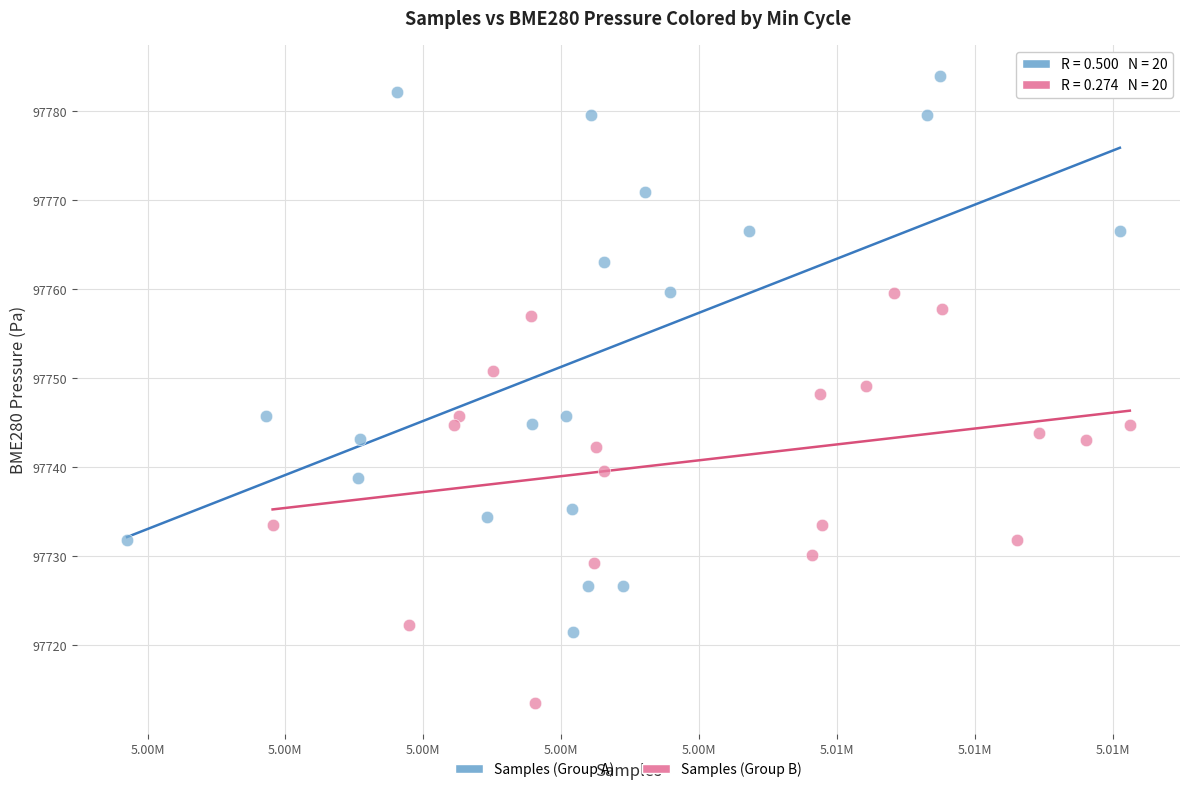

Which series has the largest Y range (max minus min)?

Samples (Group A)